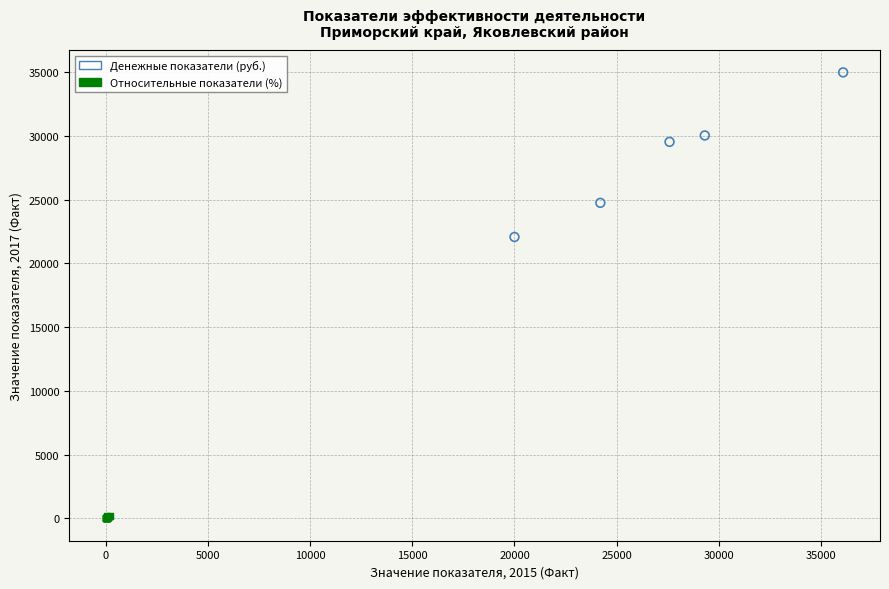

Which series has the largest Y range (max minus min)?

Денежные показатели (руб.)